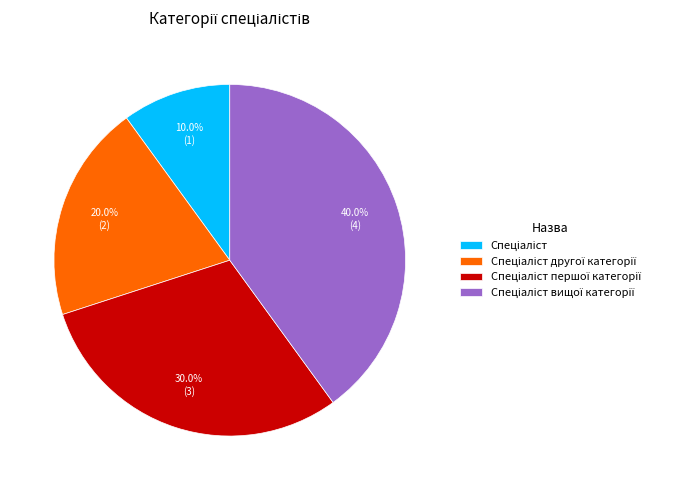

Is there any slice that represents more than half of the pie?

No